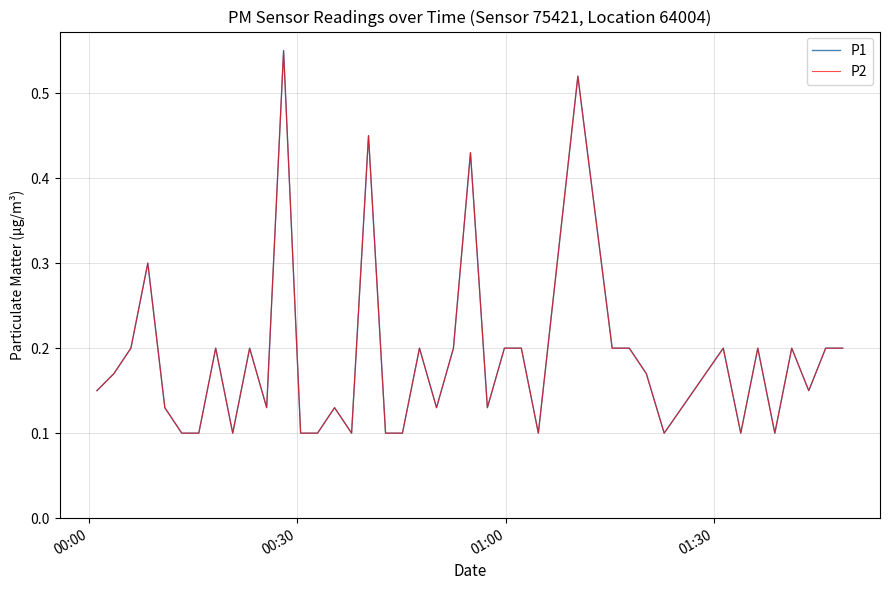

What is the sum of all P1 values?

7.5